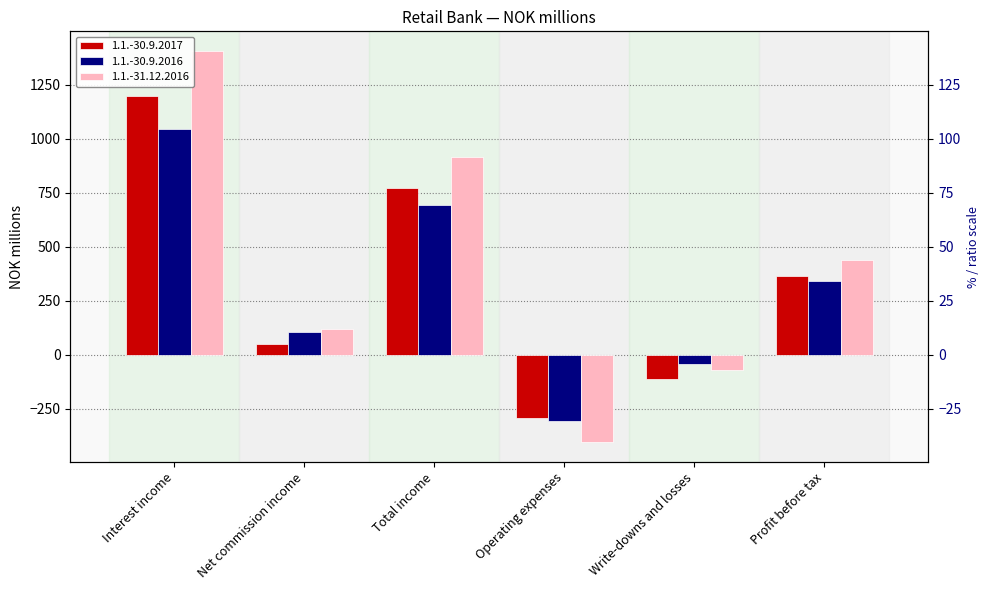

The value of 1.1.-30.9.2017 at Interest income is 1200.5. True or false?

True